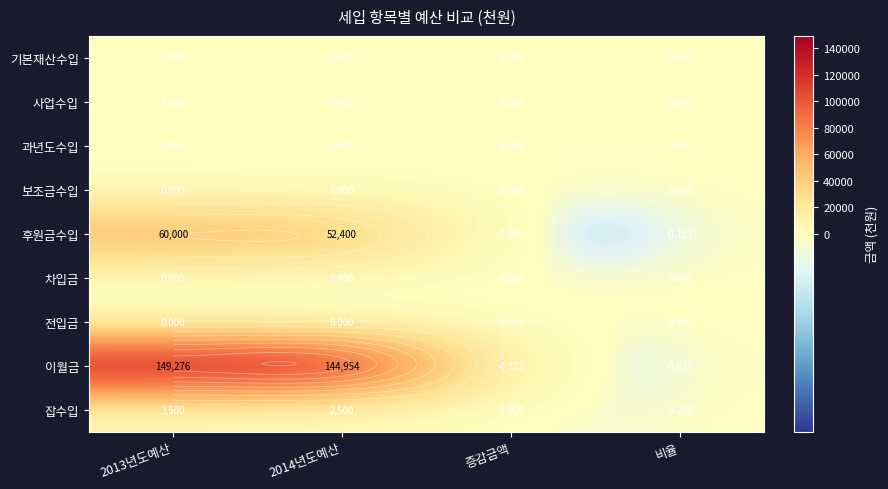

At how many categories does at least one series exceed 99686?

2